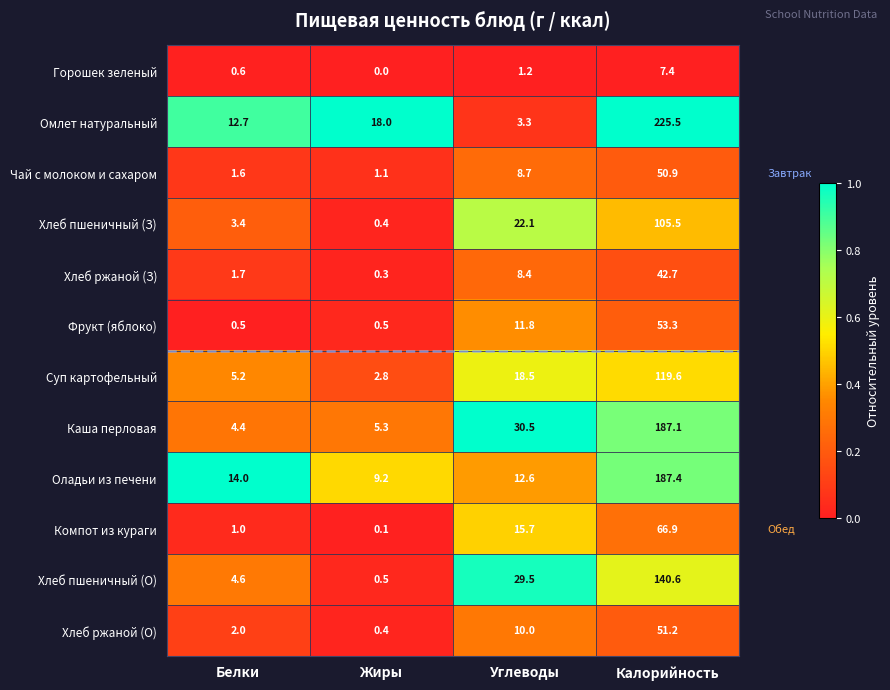

How many series are shown in this chart?

12